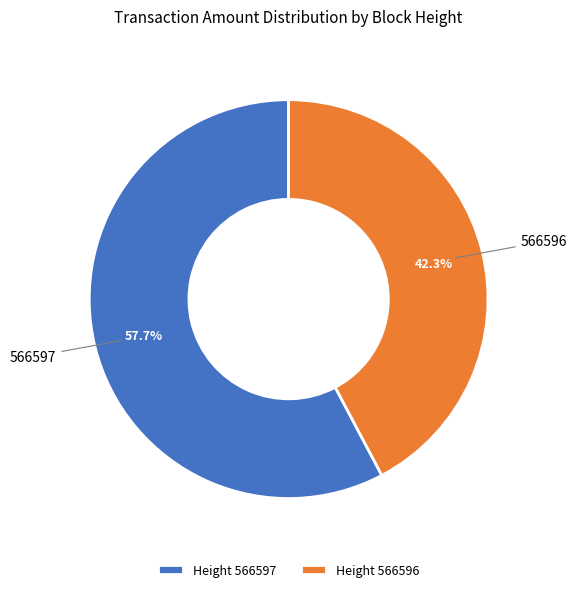

Rank the categories by value from lowest to highest.

566596, 566597